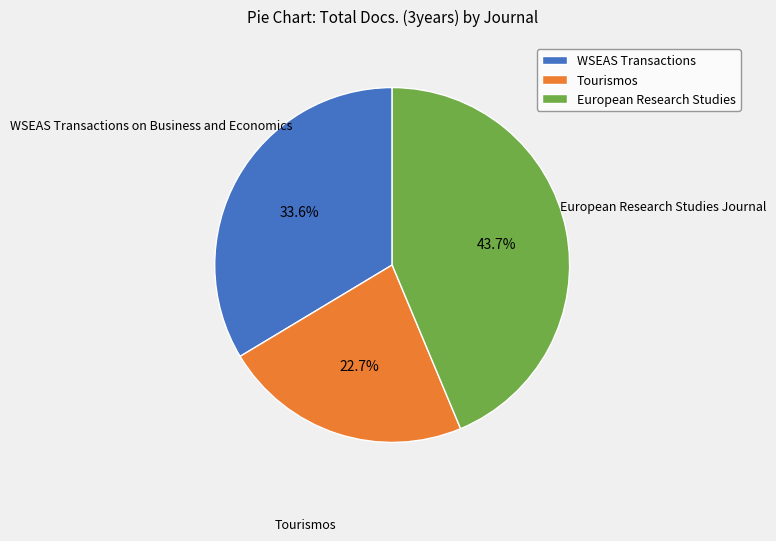

Do WSEAS Transactions and European Research Studies together represent more than half of the pie?

Yes